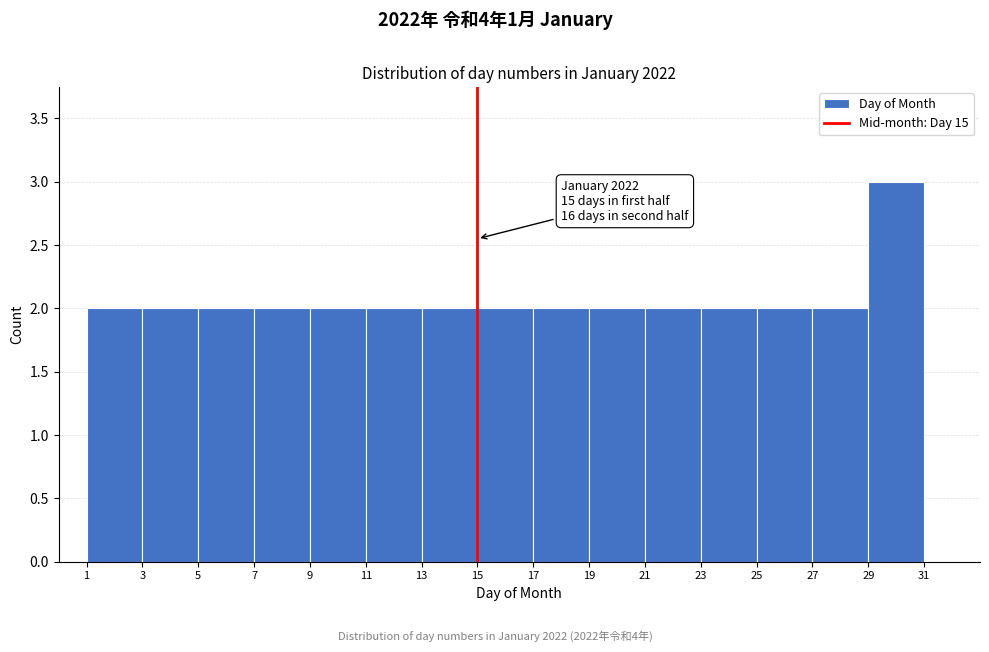

Over which range of the x-axis is the bar tallest?

29 to 31